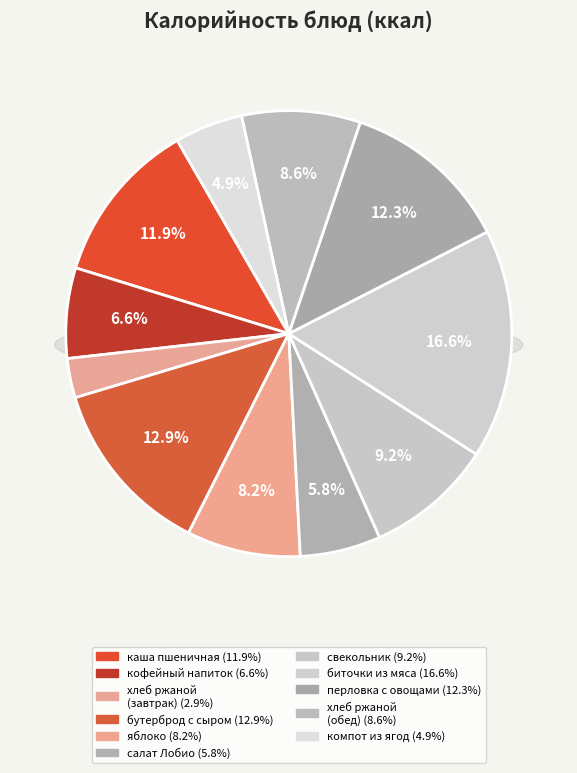

What percentage is the каша пшеничная жидкая с маслом slice, to the nearest percent?

12%